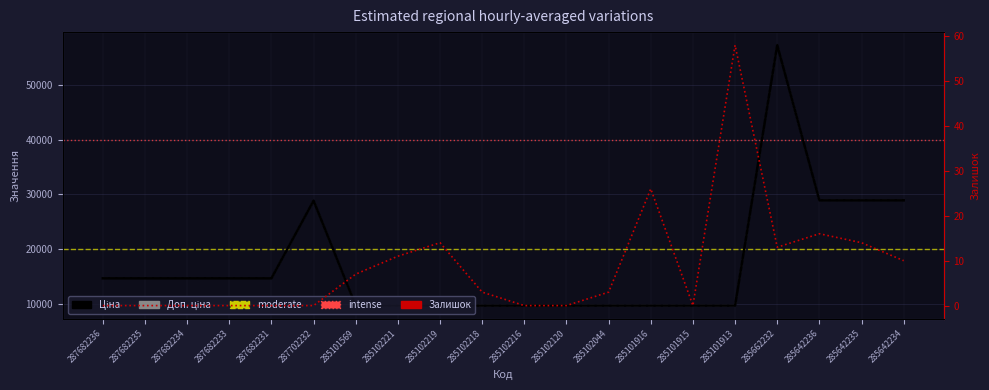

In Ціна, how many points are higher than both neighbors (excluding endpoints)?

2